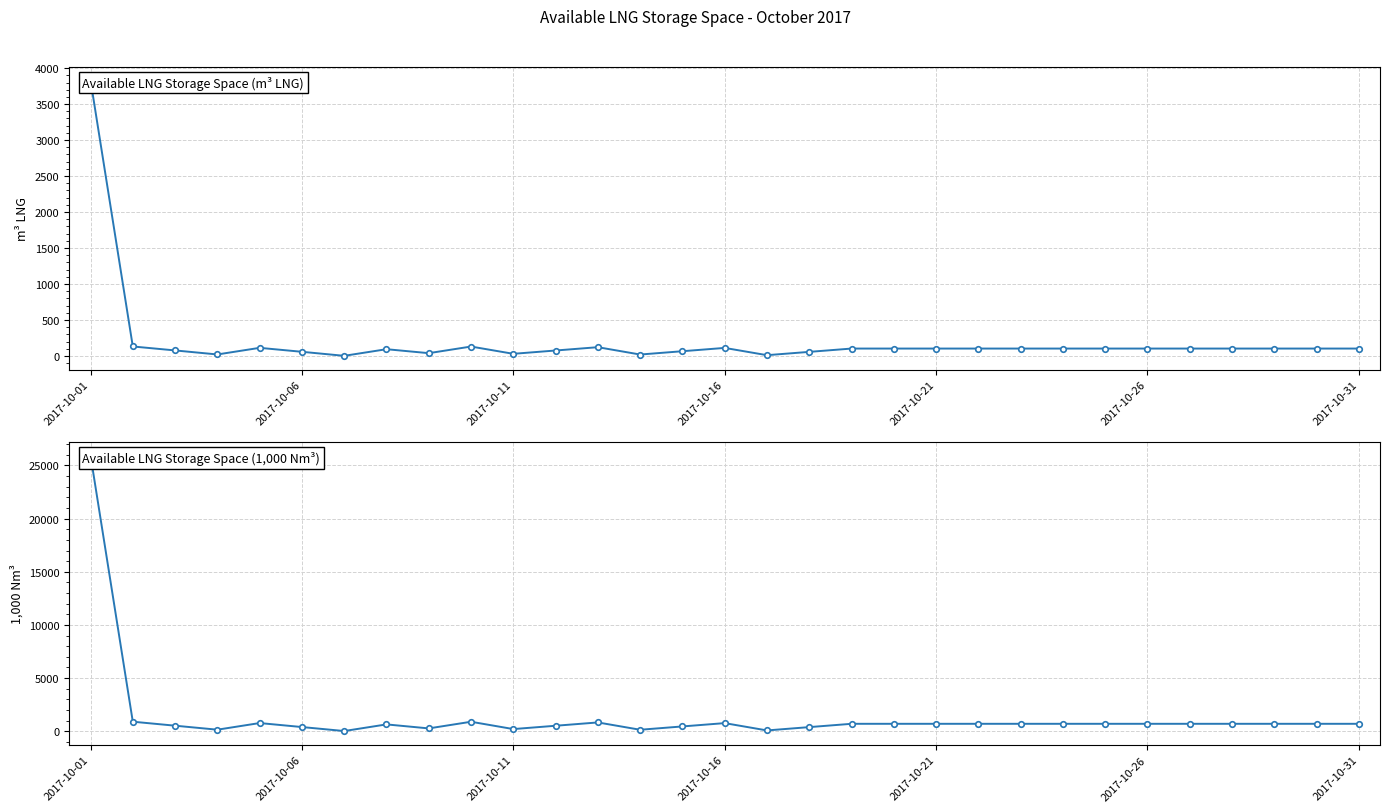

Which series has the largest range (max minus min)?

Available LNG Storage Space (1000 Nm3)